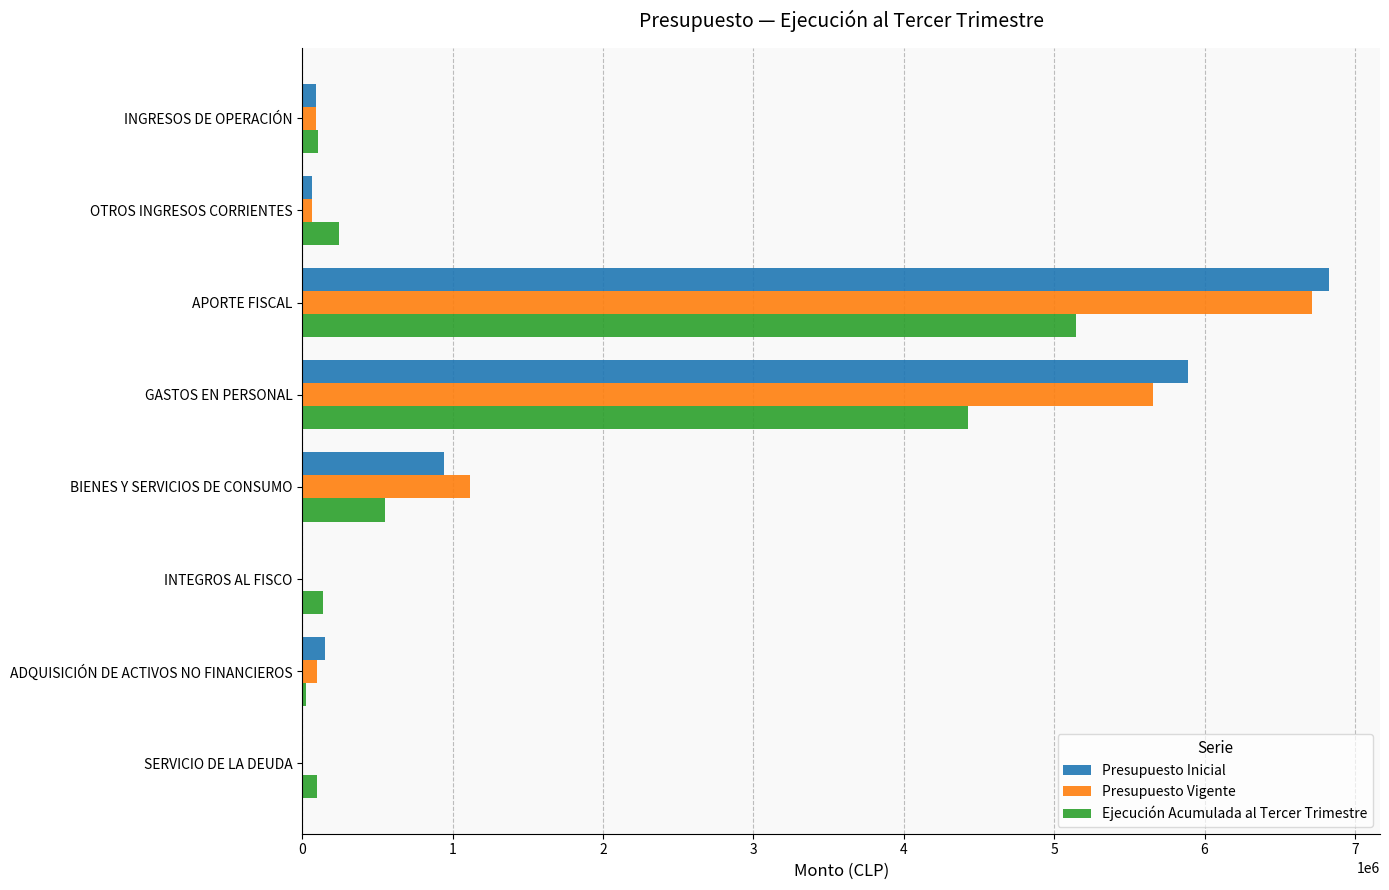

What is the maximum value shown in the chart?

6825274